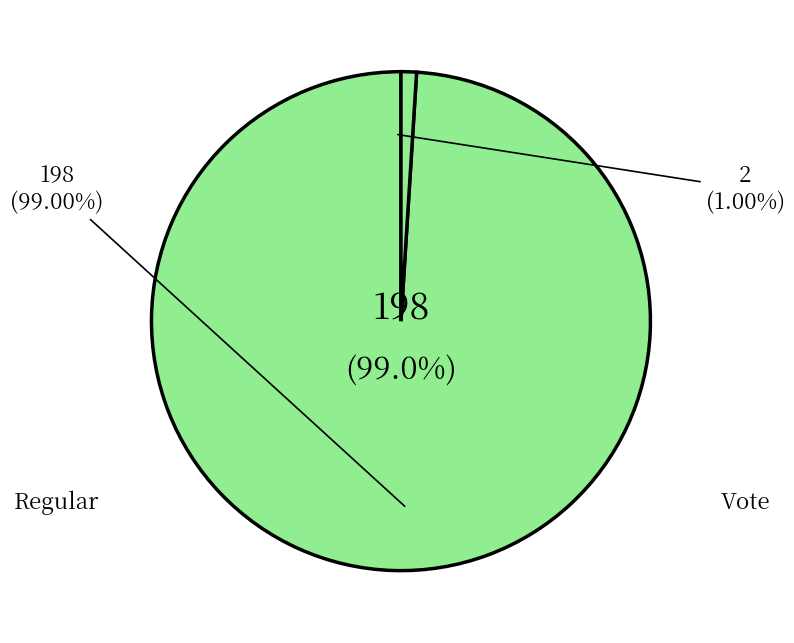

How many slices are in this pie chart?

2